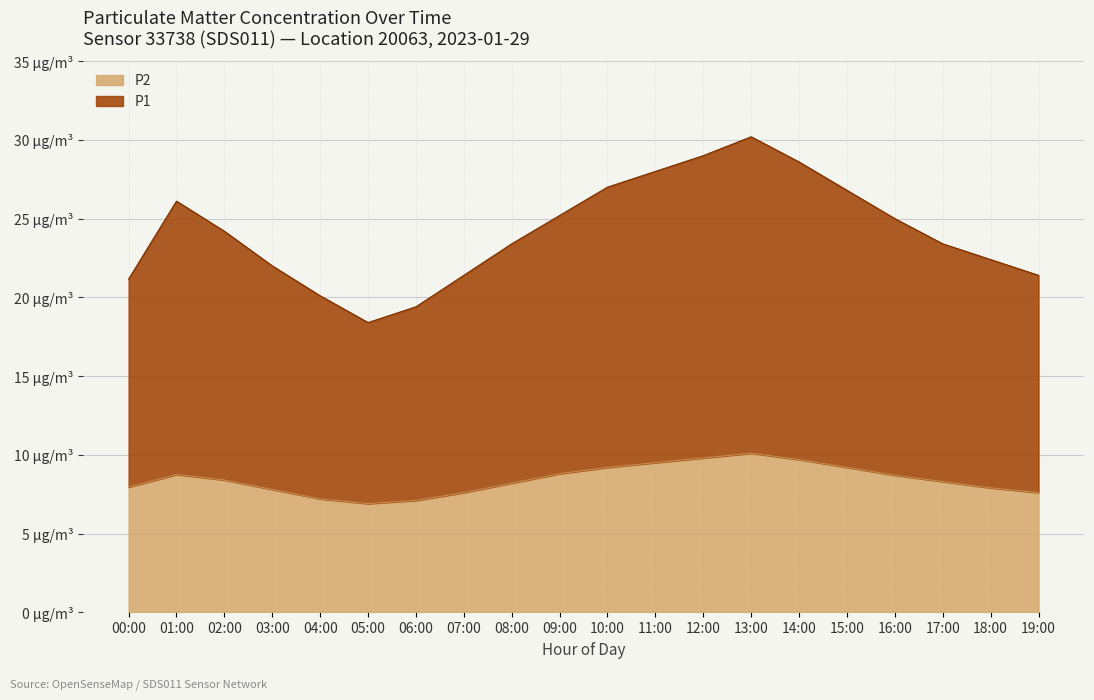

Between 10:00 and 07:00, which is larger?

10:00